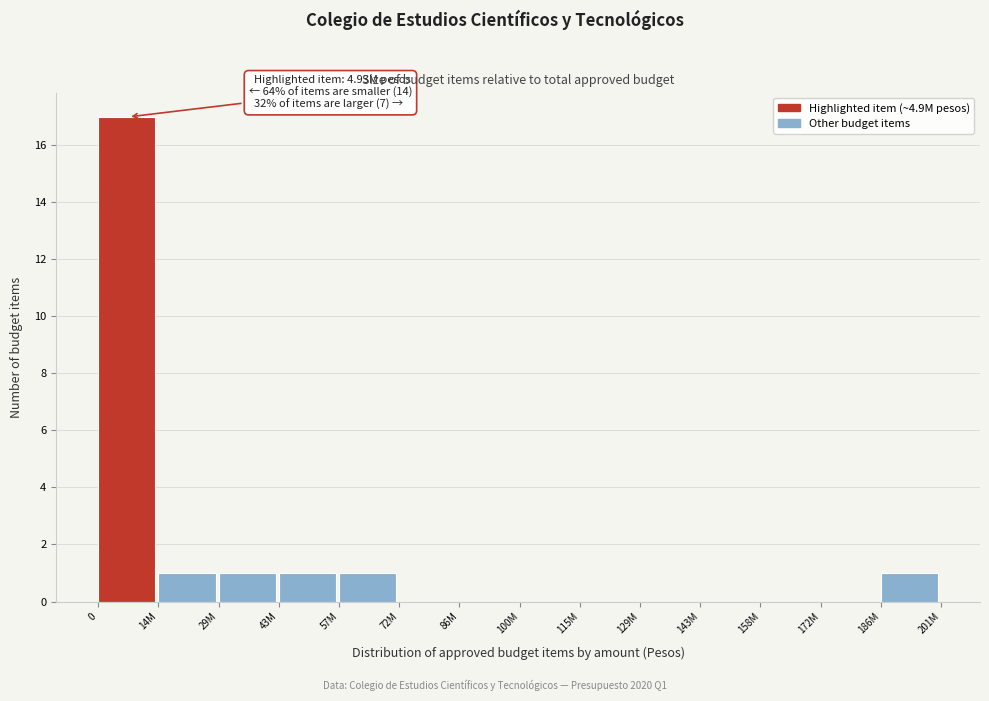

Reading left to right, transcribe all the data shown in this chart.

0=17	14M=1	29M=1	43M=1	57M=1	72M=0	86M=0	100M=0	115M=0	129M=0	143M=0	158M=0	172M=0	186M=1